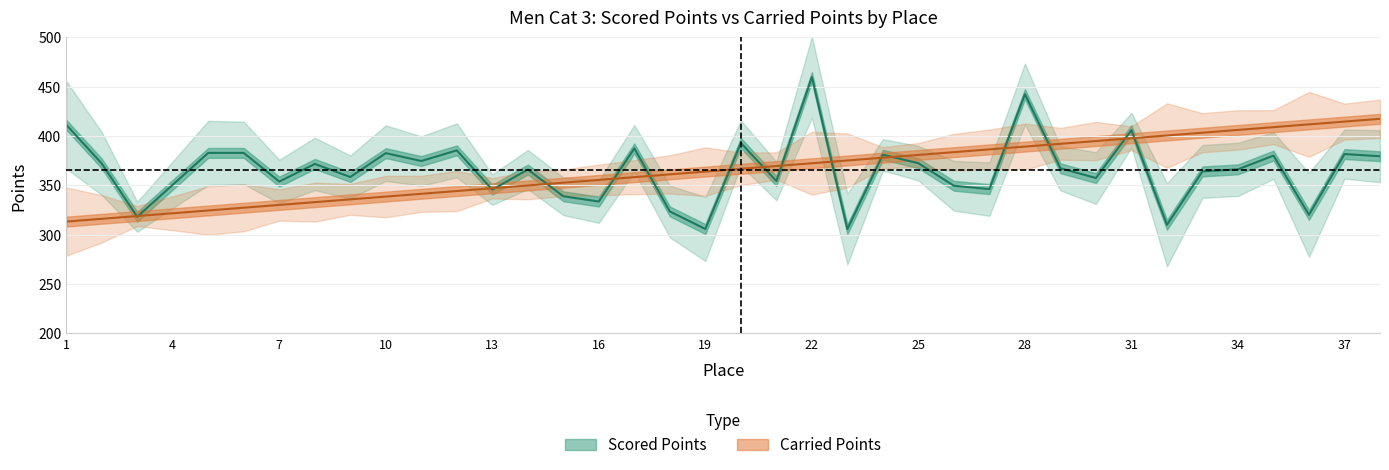

Rank the series by their average value, from lowest to highest.

Scored Points, Carried Points